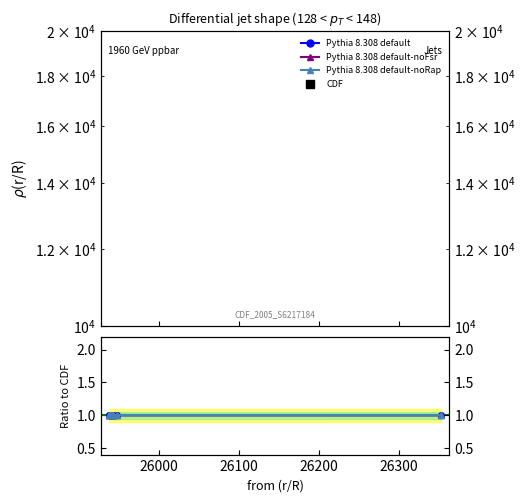

At which category is the sum across all series the highest?

25947